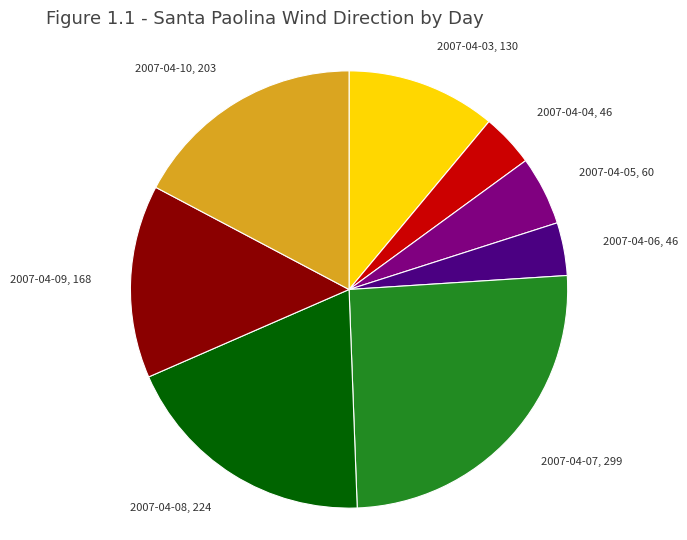

True or false: 2007-04-09, 168 accounts for 9% of the total.

False